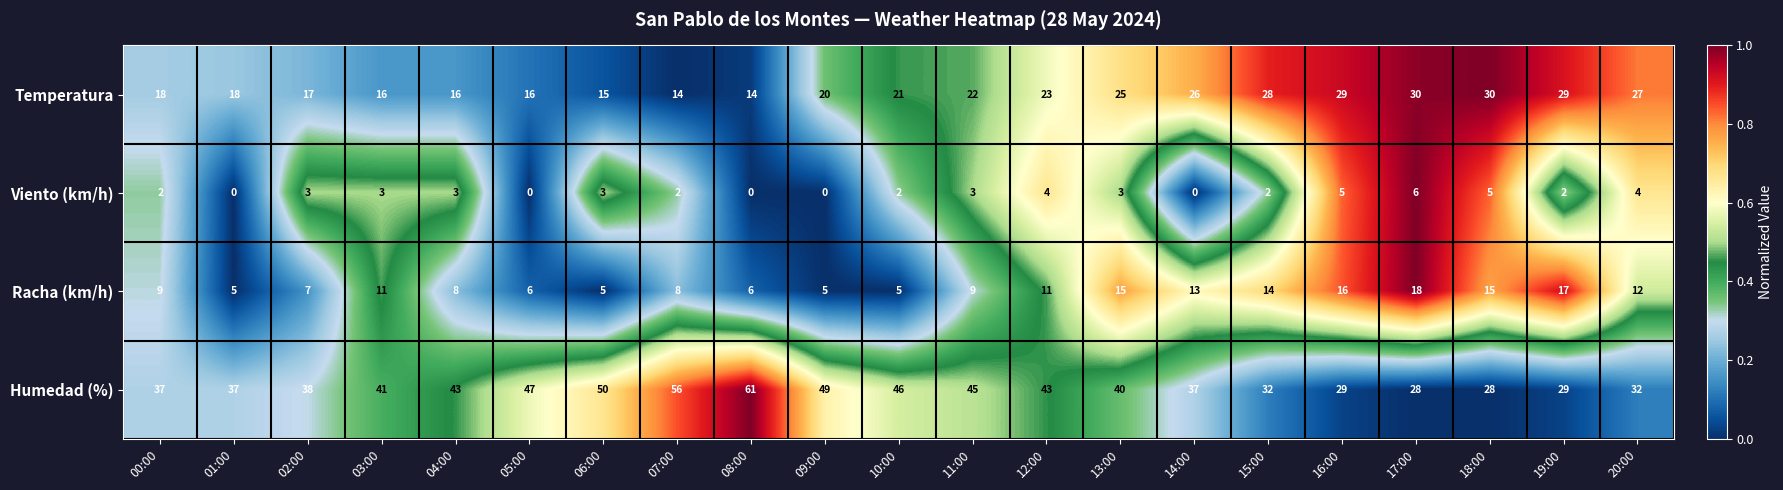

What is the difference between the Temperatura values at 17:00 and 10:00?

9